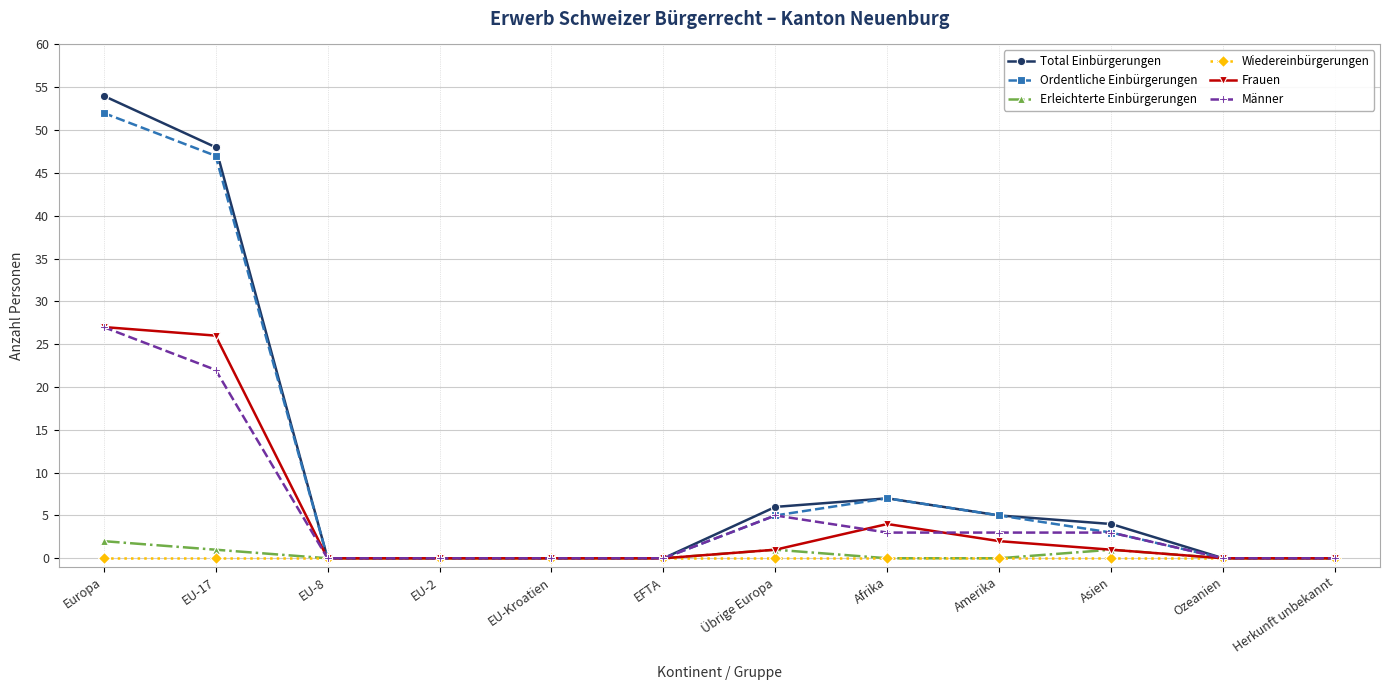

True or false: Ordentliche Einbürgerungen has a value of 3 at Übrige Europa.

False